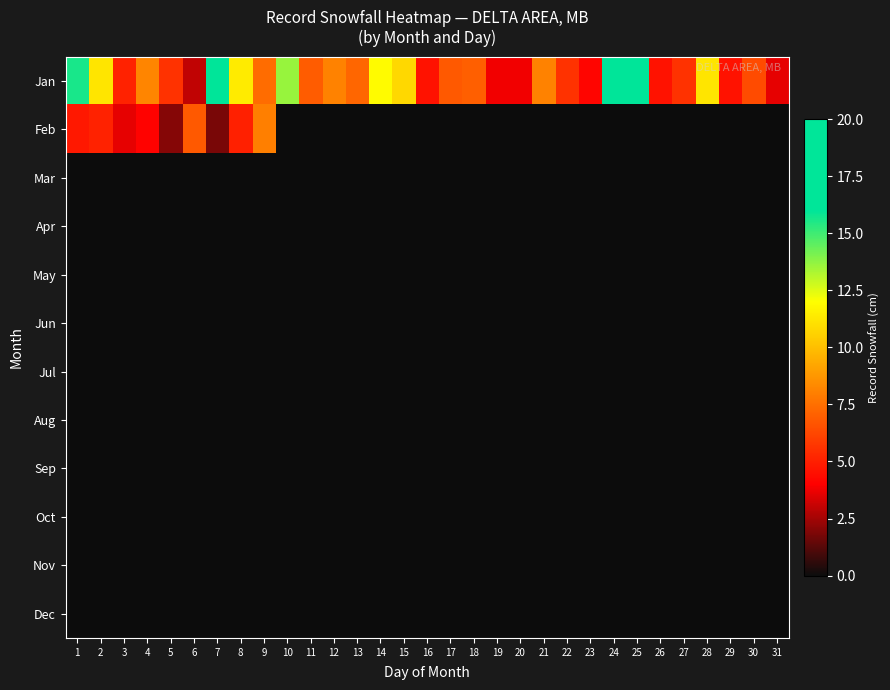

How many categories are shown in the chart?

31